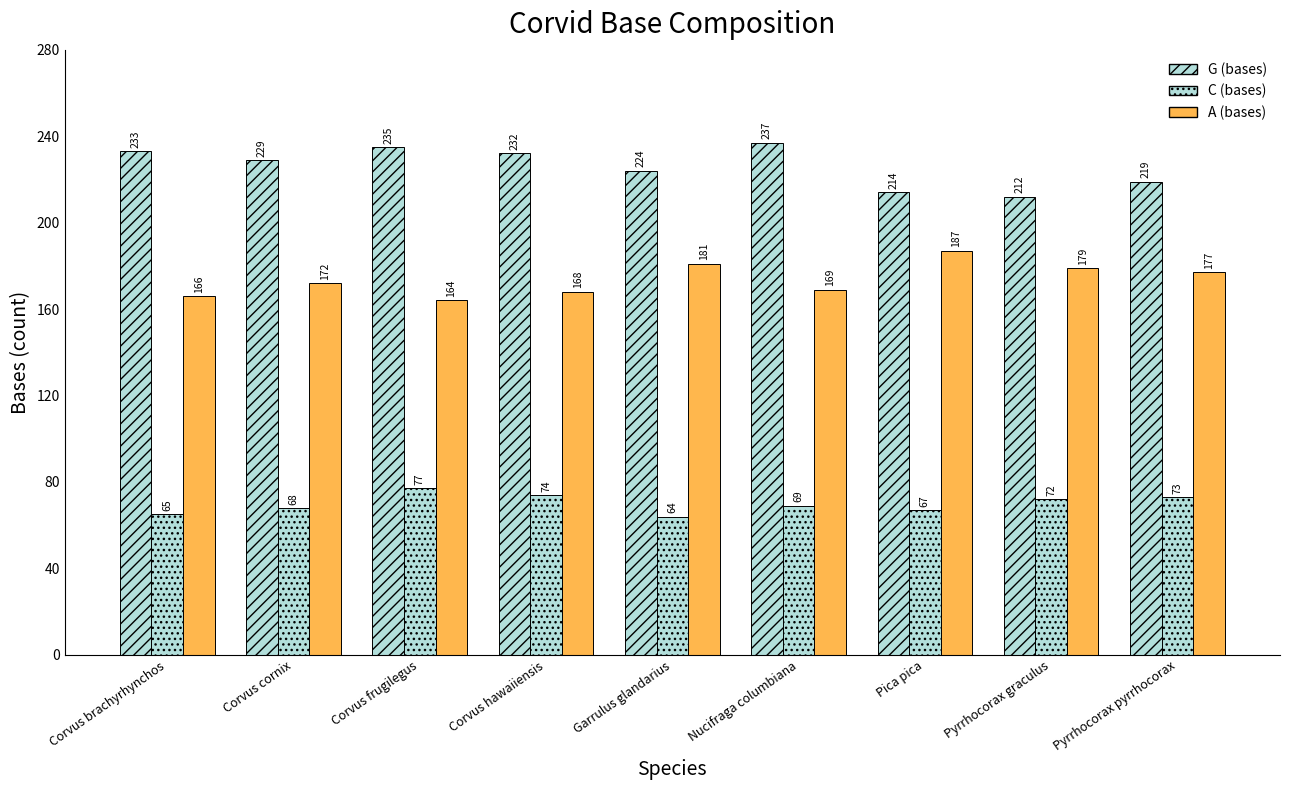

Does the chart contain stacked bars?

No